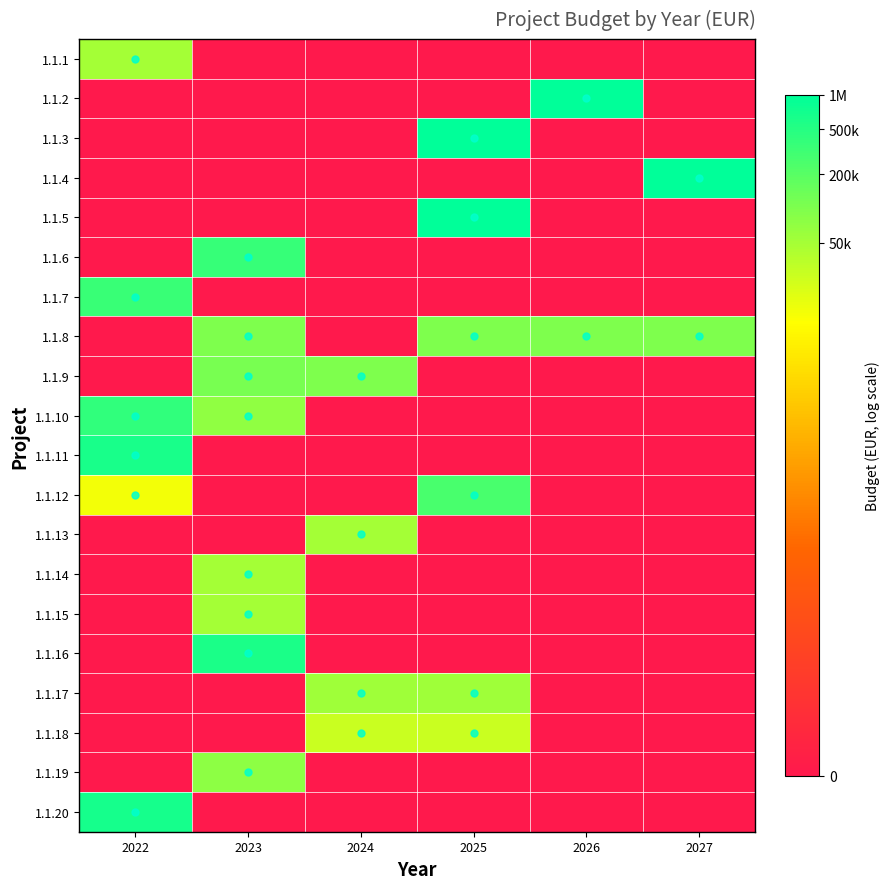

How many distinct data groups are displayed?

20